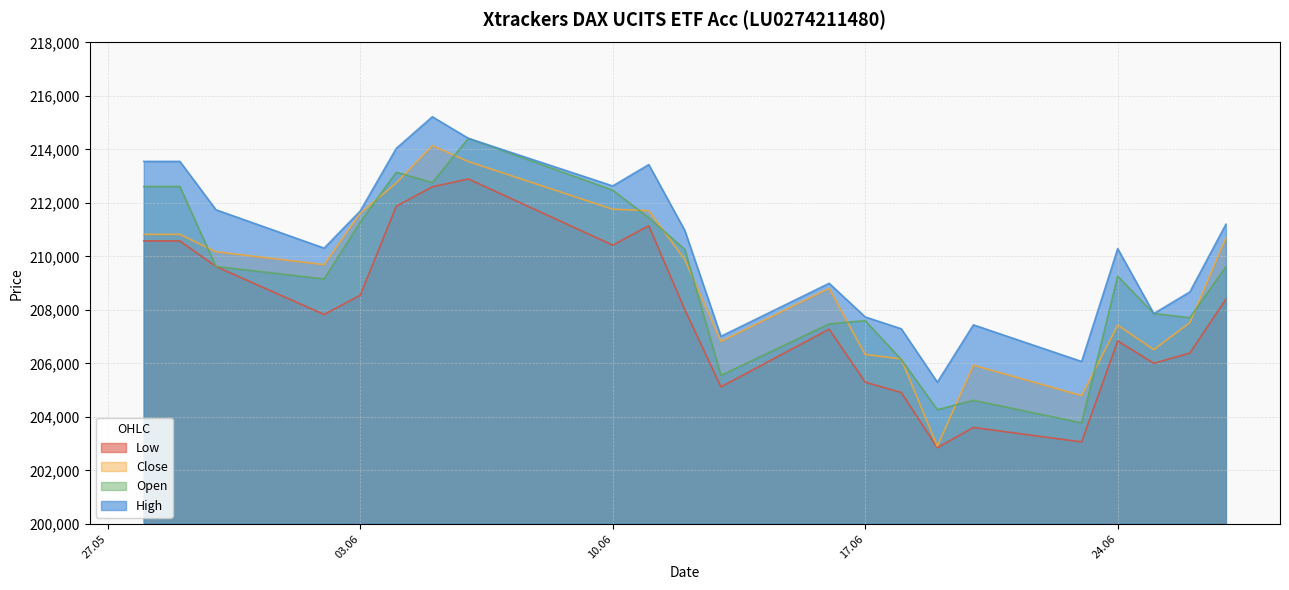

Which has a higher value, 28.05.2025 or 02.06.2025?

28.05.2025